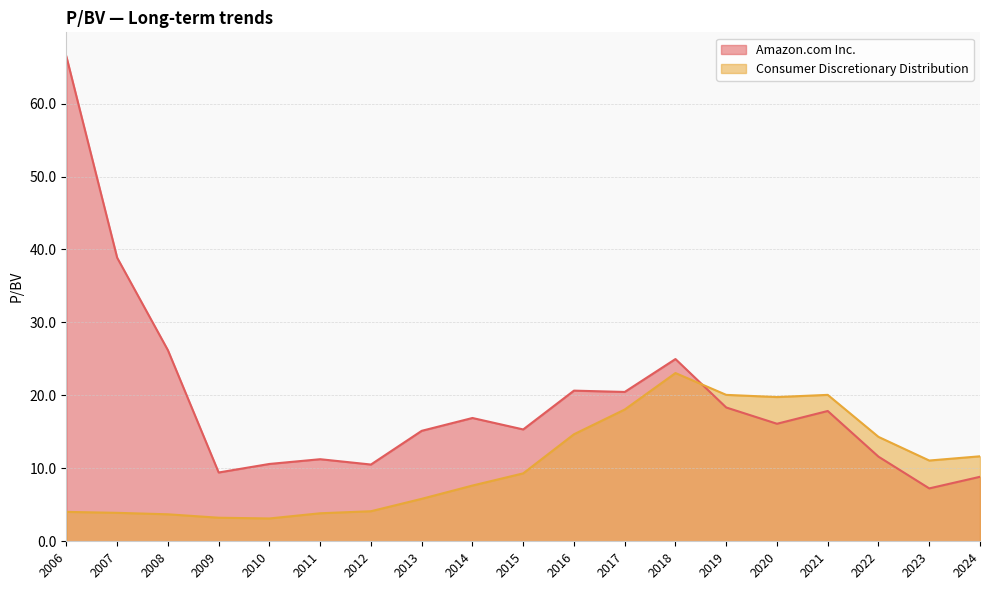

What is the difference between the maximum and minimum values in the Amazon.com Inc. series?

59.2